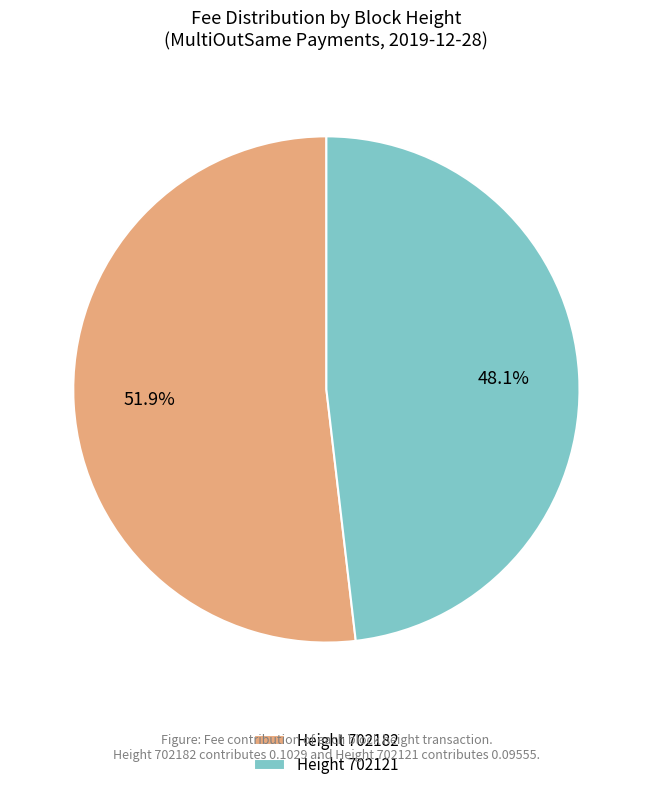

Which slice is the smallest?

Height 702121